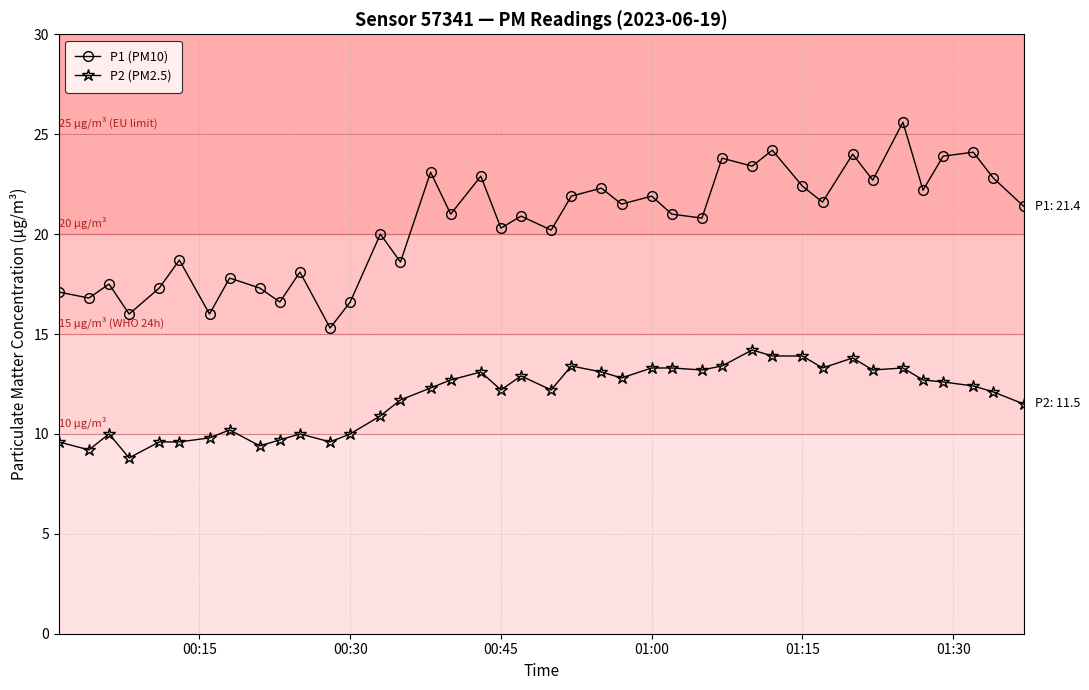

What is the value of the P2 (PM2.5) point at the 25th from the left?

13.3